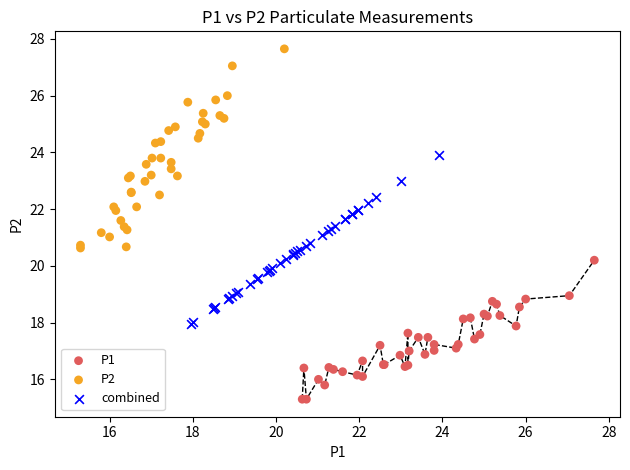

Which series has the largest Y range (max minus min)?

P2